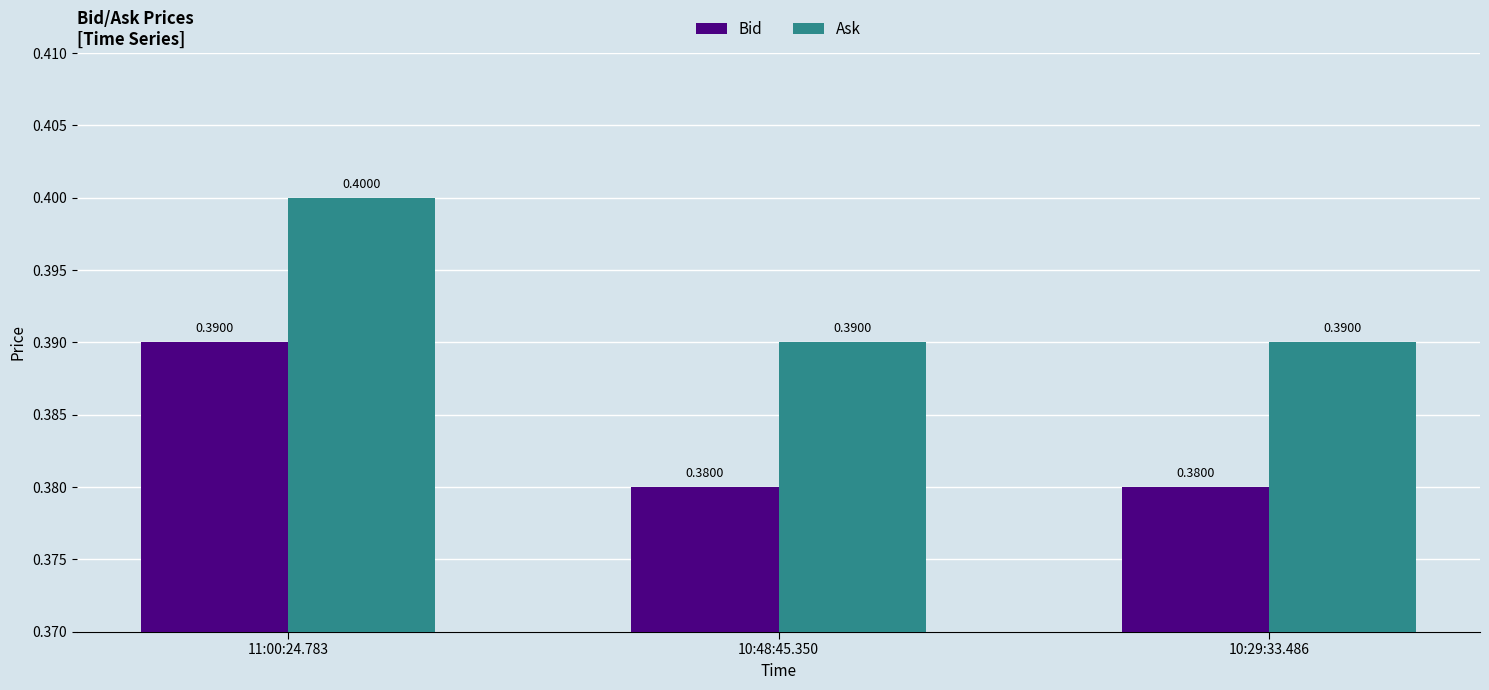

Rank the series by their maximum value, from highest to lowest.

Ask, Bid